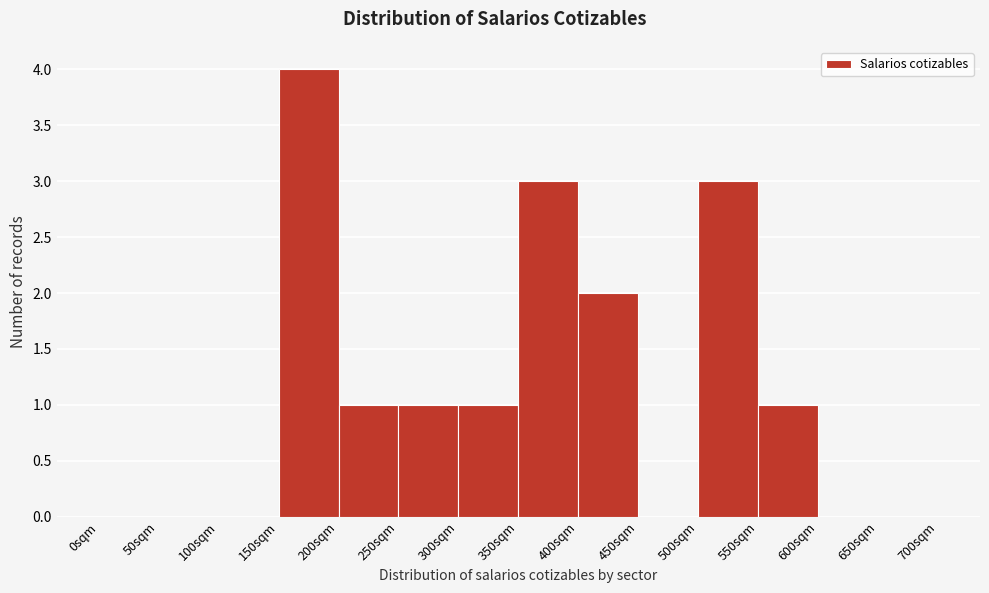

Reading left to right, list every bar in this chart as the range it spans on the x-axis followed by its height. The values are not printed on the chart, so give them approximately, as read against the axis.

0 to 50: 0
50 to 100: 0
100 to 150: 0
150 to 200: 4
200 to 250: 1
250 to 300: 1
300 to 350: 1
350 to 400: 3
400 to 450: 2
450 to 500: 0
500 to 550: 3
550 to 600: 1
600 to 650: 0
650 to 700: 0